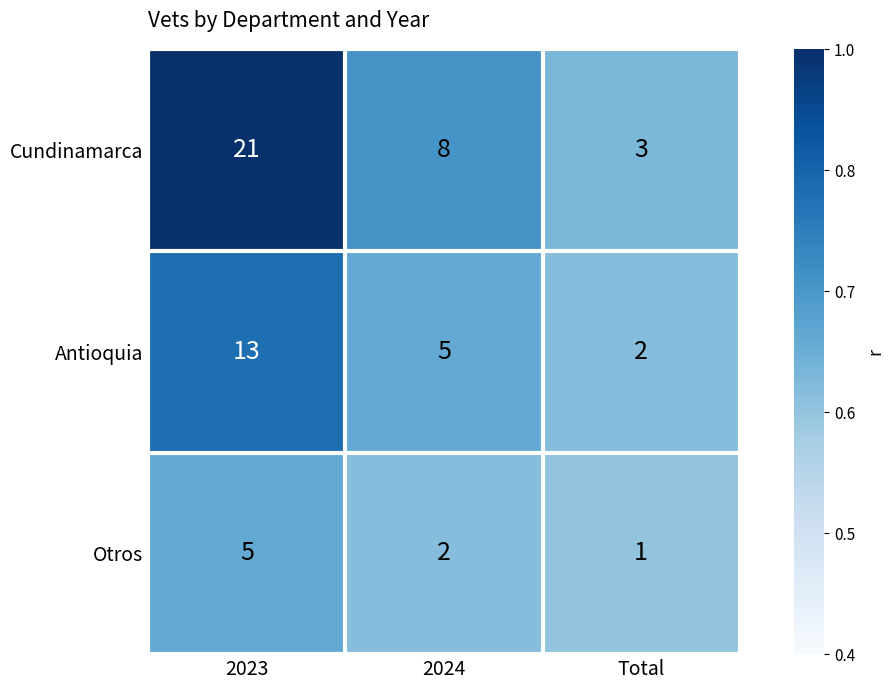

List the series in order of their peak value, highest first.

Cundinamarca, Antioquia, Otros